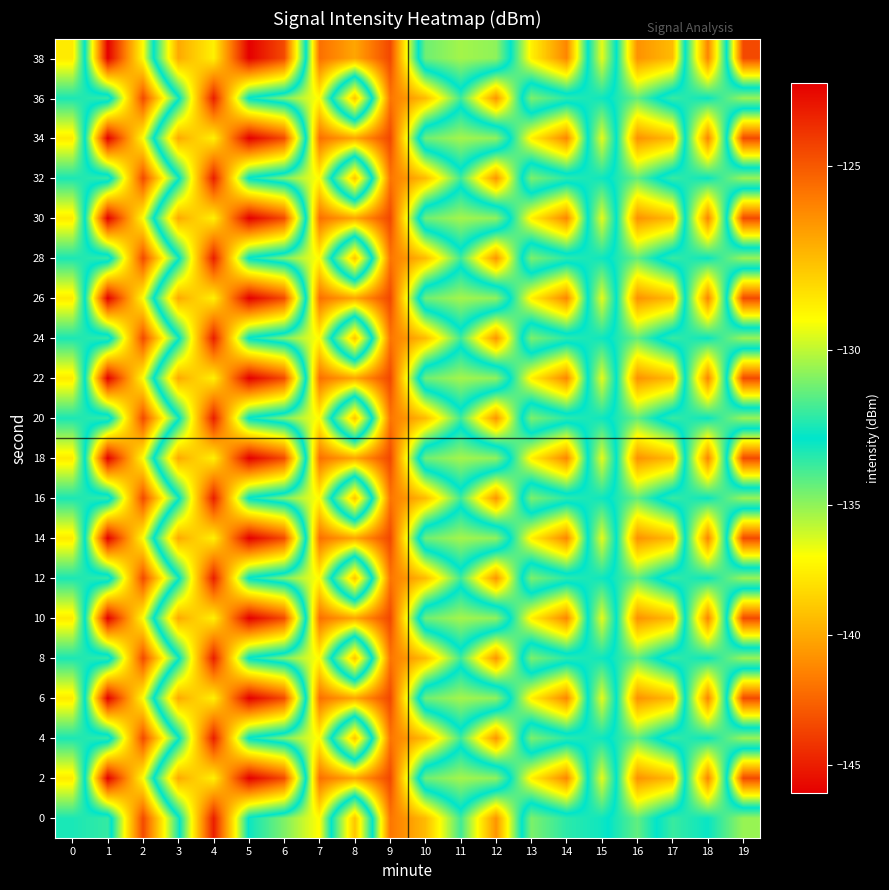

What is the minimum value shown in the chart?

-146.1